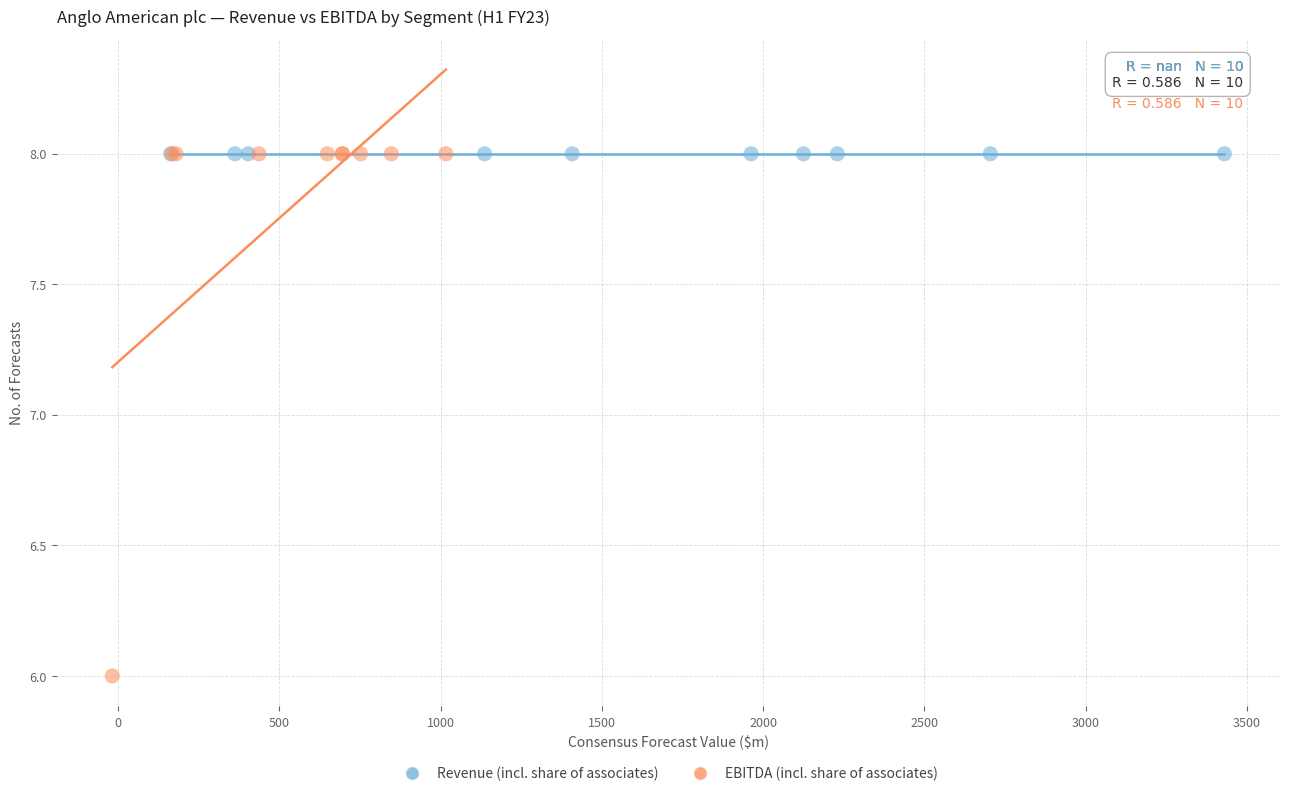

Which series contains the lowest Y value?

EBITDA (incl. share of associates)